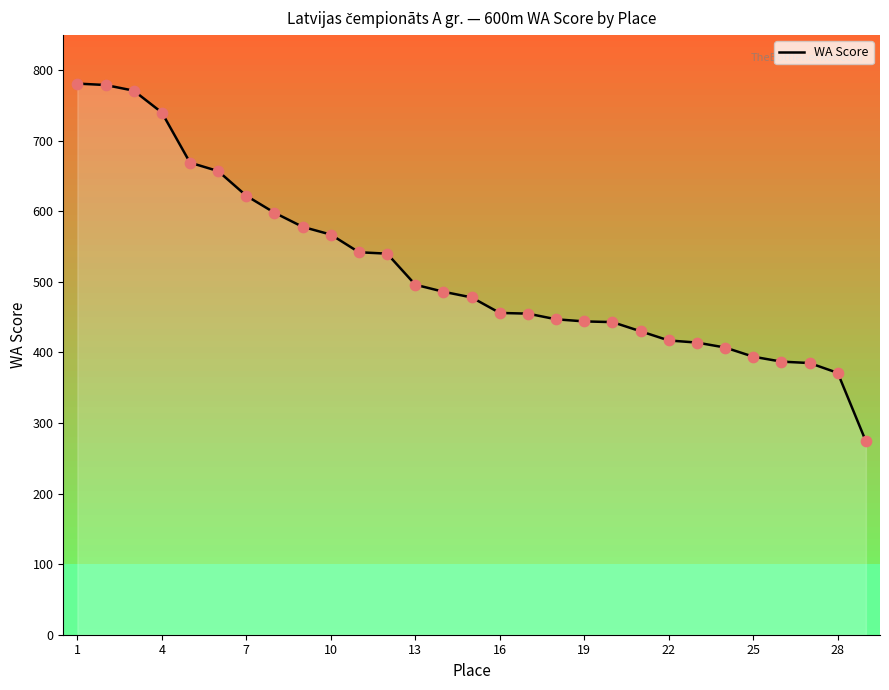

What is the greatest value displayed?

781